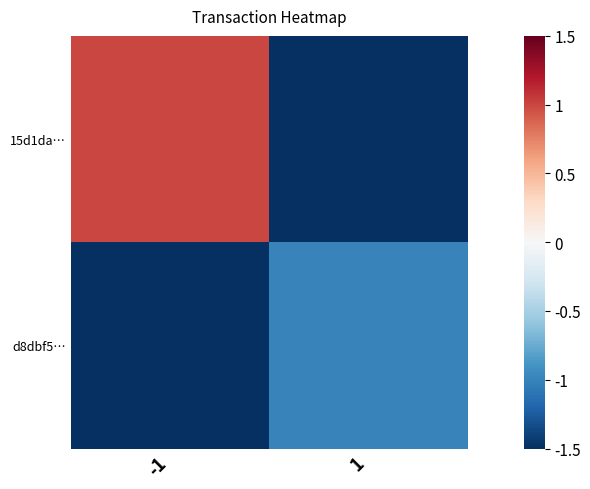

Rank the series by their average value, from highest to lowest.

15d1da…, d8dbf5…